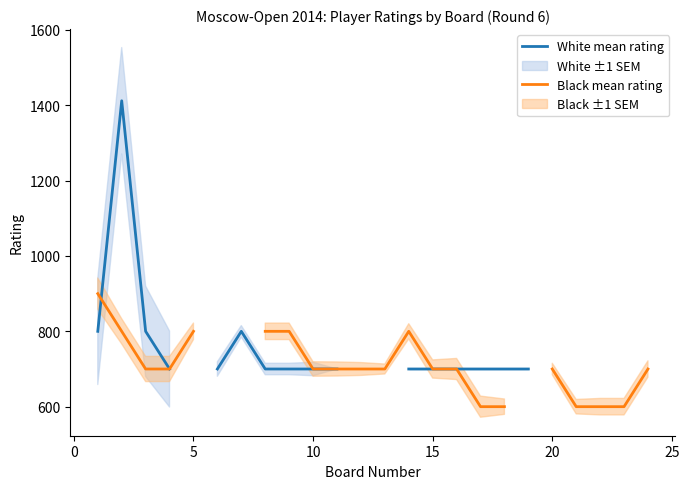

List the series in order of their peak value, highest first.

White mean rating, Black mean rating